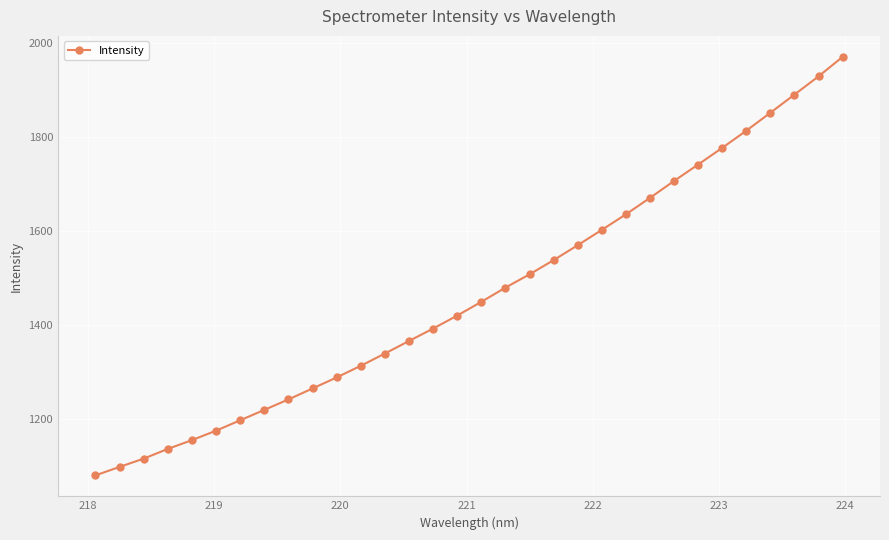

True or false: the data has more than 2 interior local peaks.

False